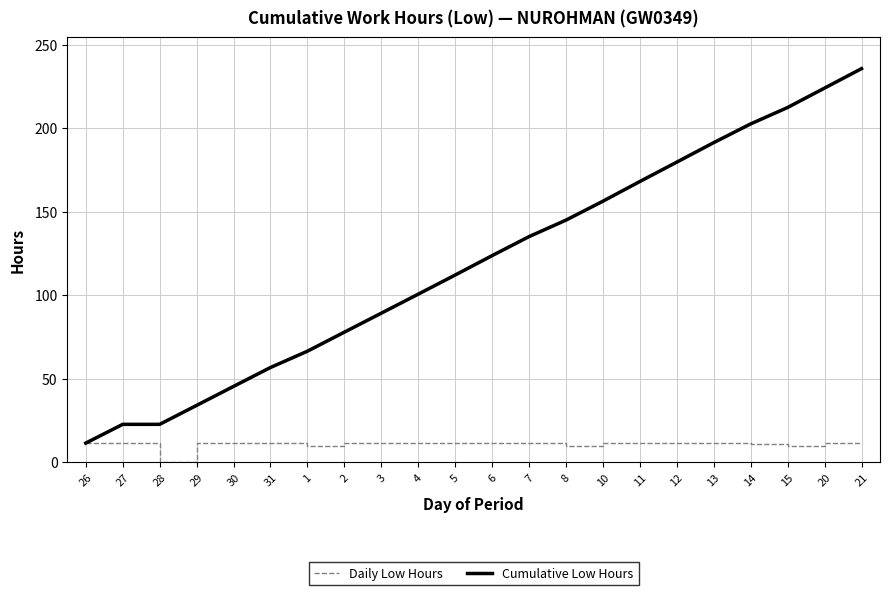

Does the chart have visible grid lines?

Yes